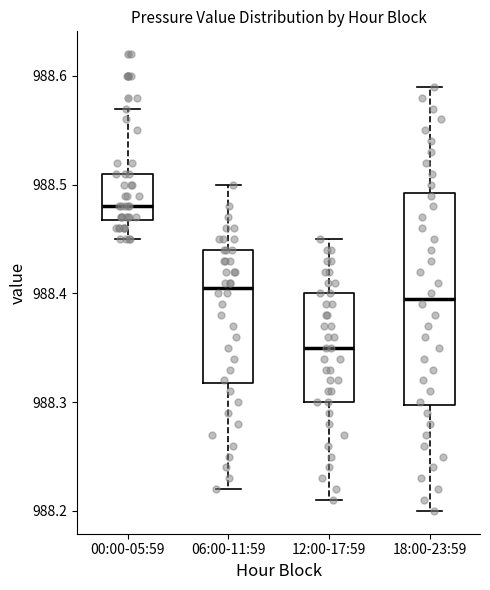

Comparing the boxes themselves (not the whiskers), which one is the tallest?

18:00-23:59